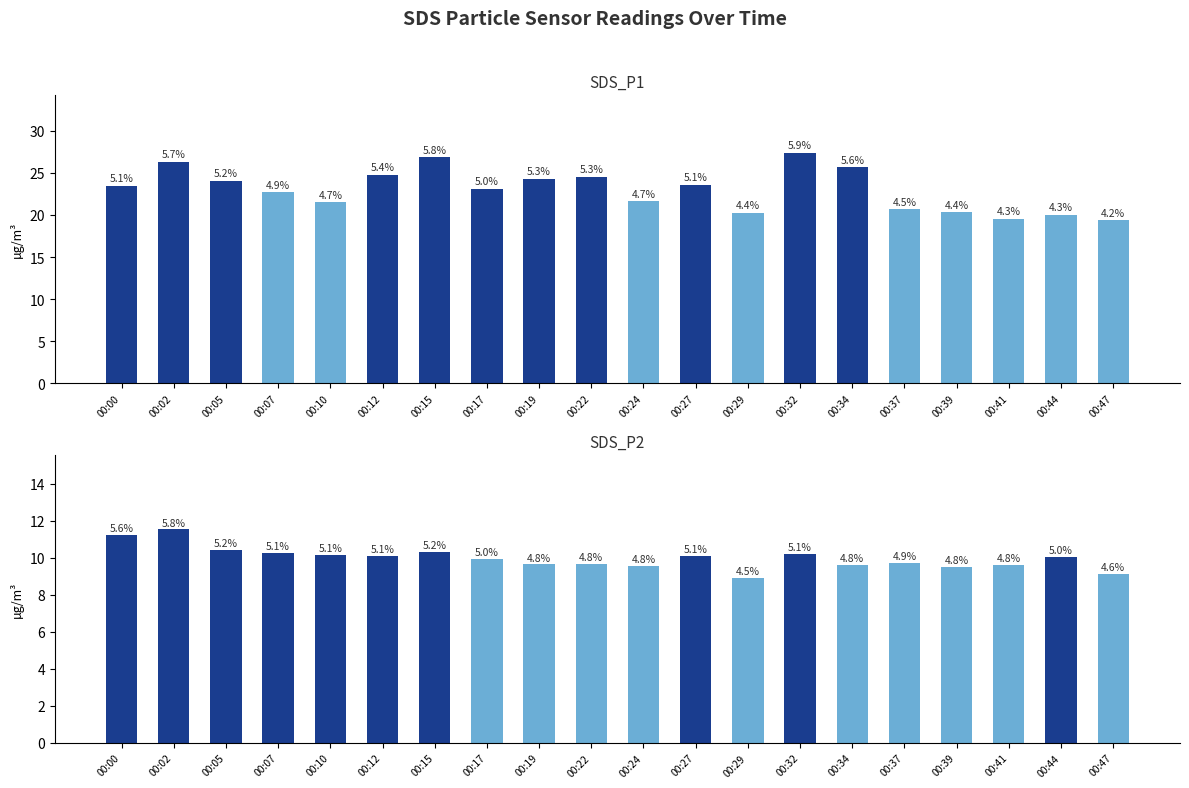

How many categories are shown in the chart?

20